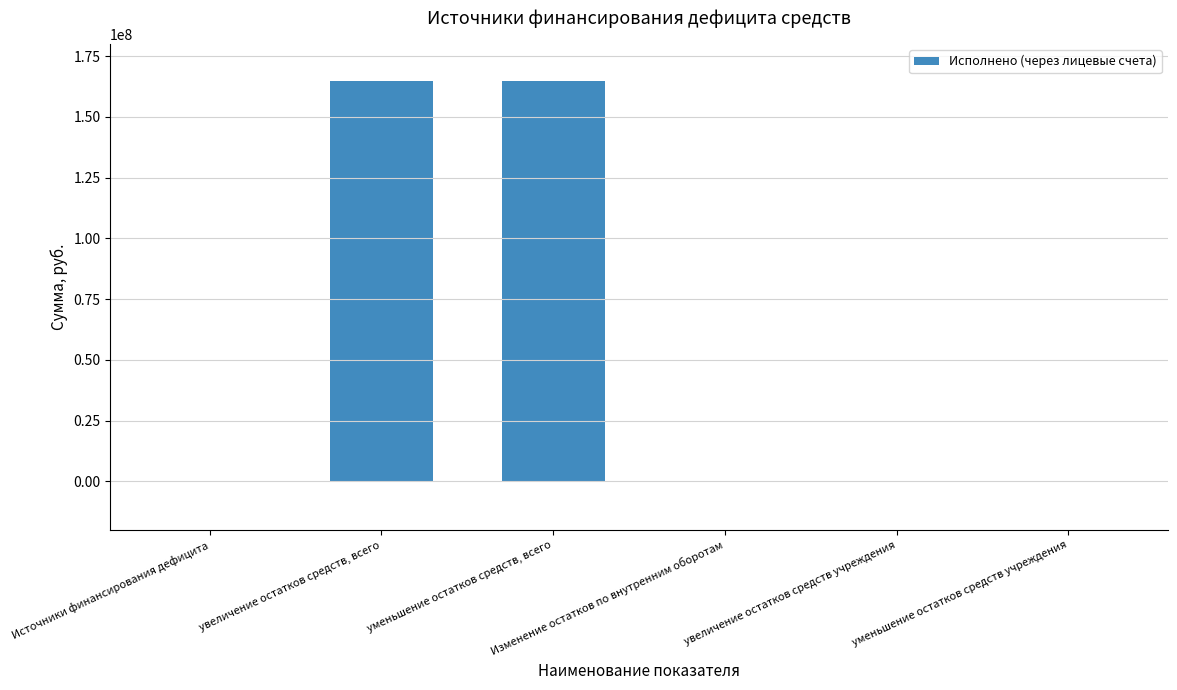

Which label corresponds to the largest value in the chart?

увеличение остатков средств, всего